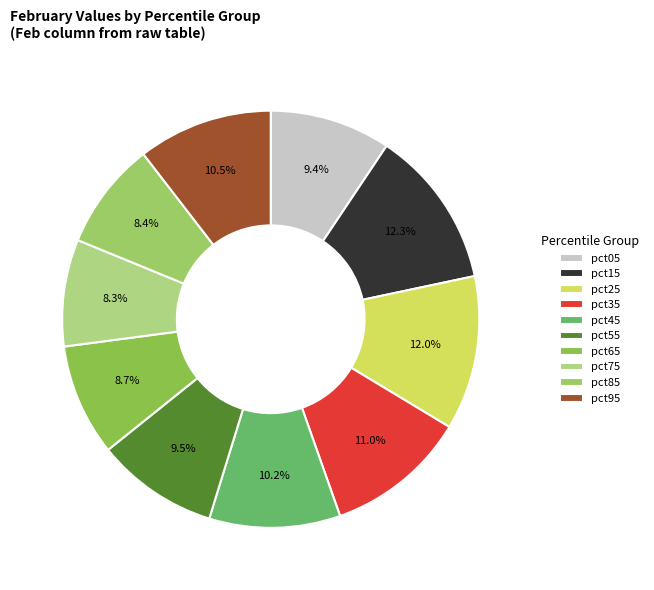

Does pct45 represent more than half of the total?

No